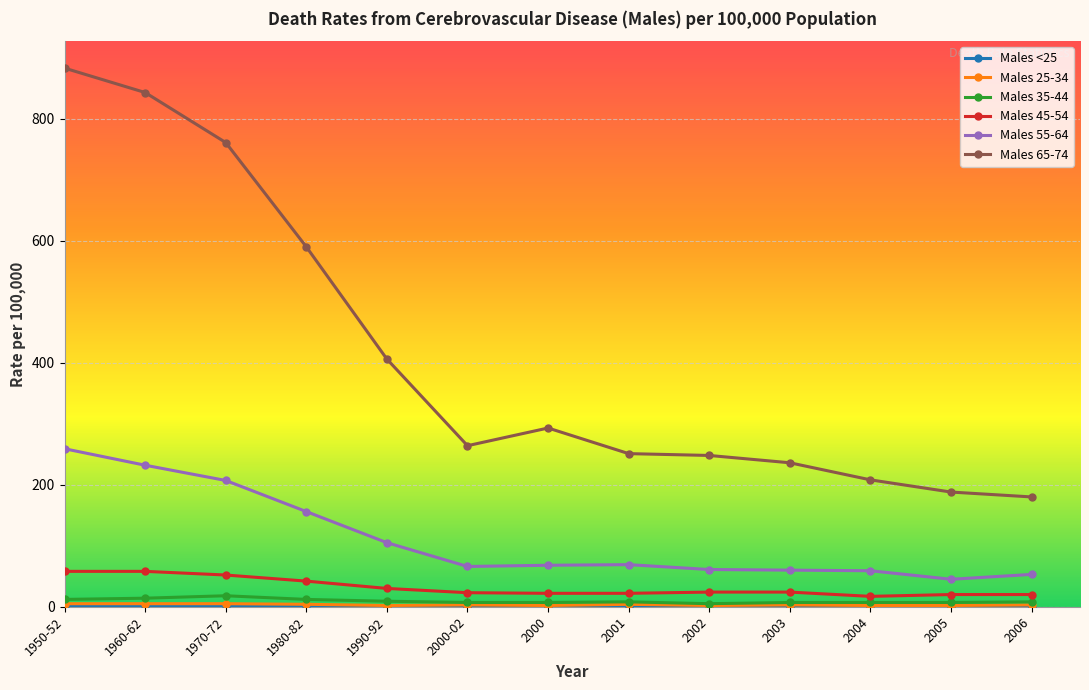

What is the label of the 6th point from the left?

2000-02